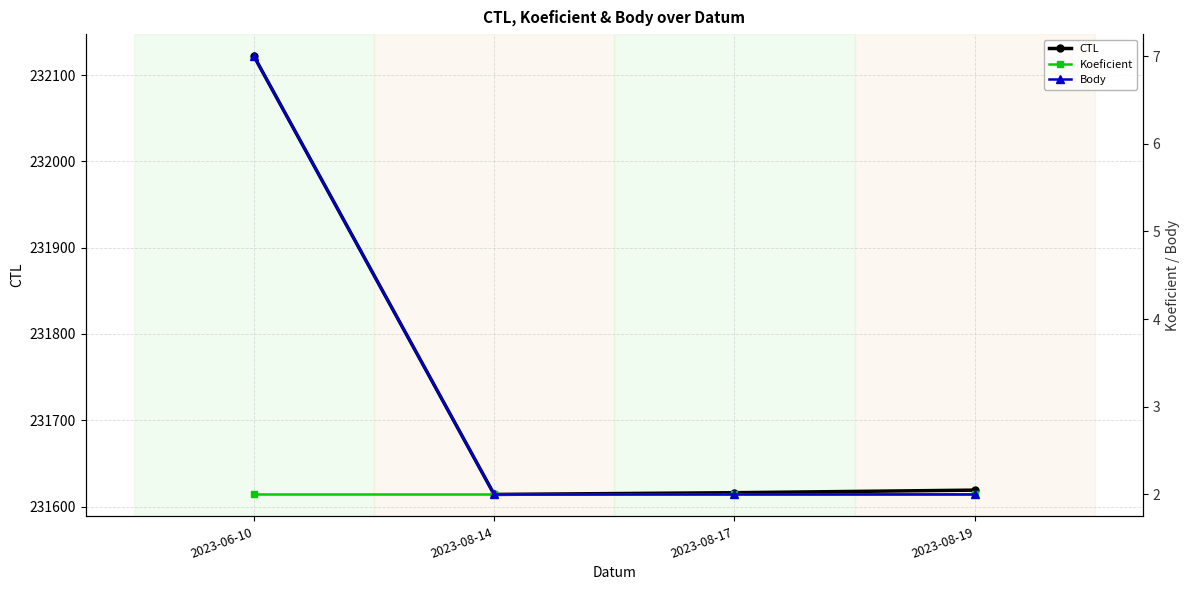

In CTL, how many points are lower than both neighbors (excluding endpoints)?

1